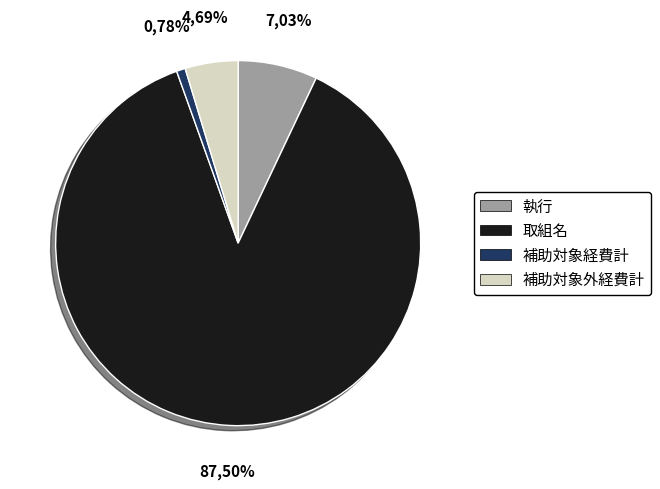

Which slice is the largest?

取組名